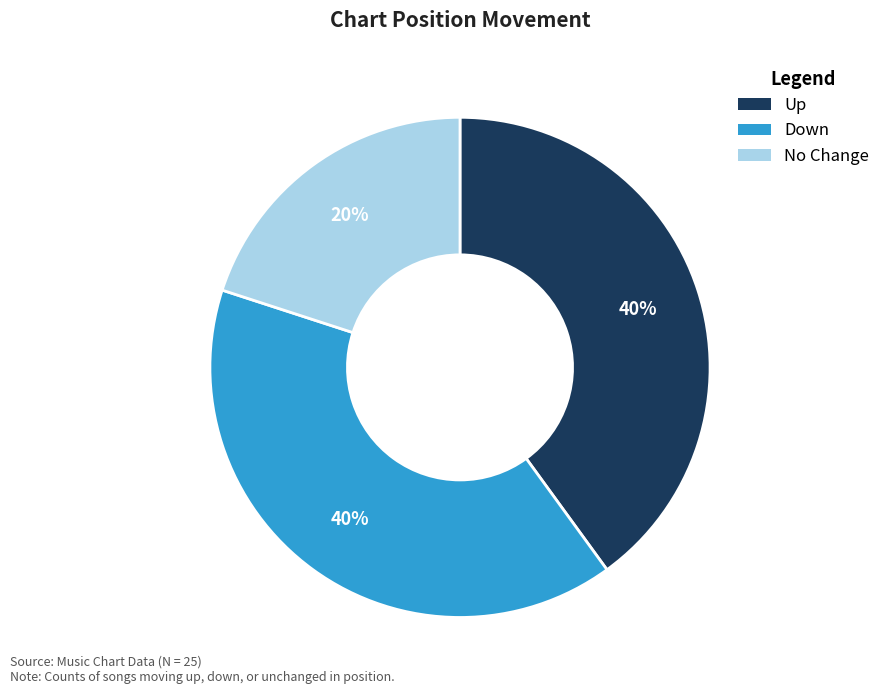

Is there any slice that represents more than half of the pie?

No